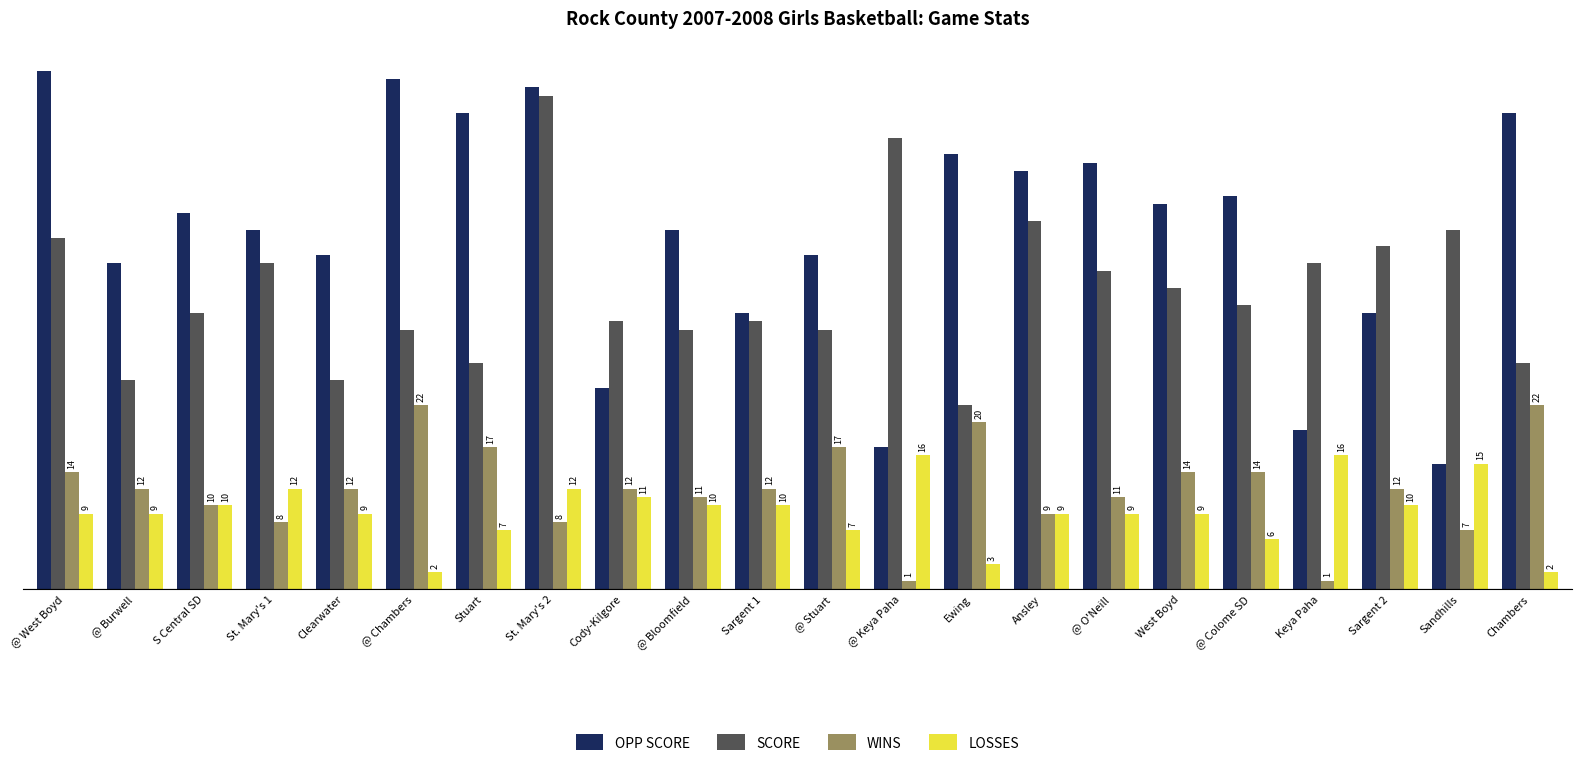

Reading left to right, extract all data points from this chart.

OPP SCORE: 62	39	45	43	40	61	57	60	24	43	33	40	17	52	50	51	46	47	19	33	15	57
SCORE: 42	25	33	39	25	31	27	59	32	31	32	31	54	22	44	38	36	34	39	41	43	27
WINS: 14	12	10	8	12	22	17	8	12	11	12	17	1	20	9	11	14	14	1	12	7	22
LOSSES: 9	9	10	12	9	2	7	12	11	10	10	7	16	3	9	9	9	6	16	10	15	2